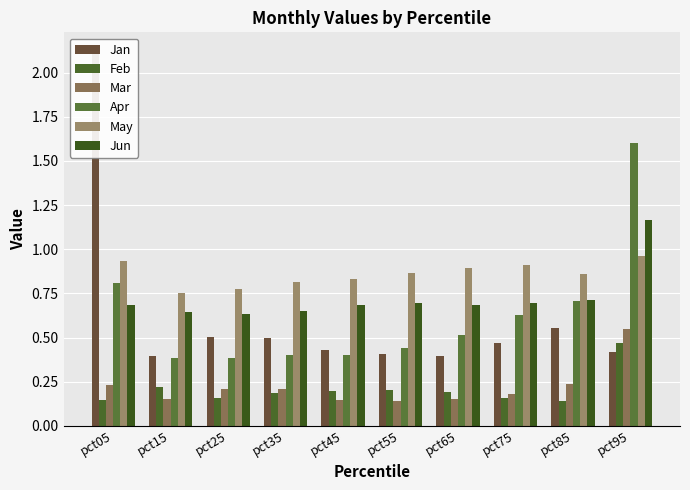

Which series has the largest total across all categories?

May